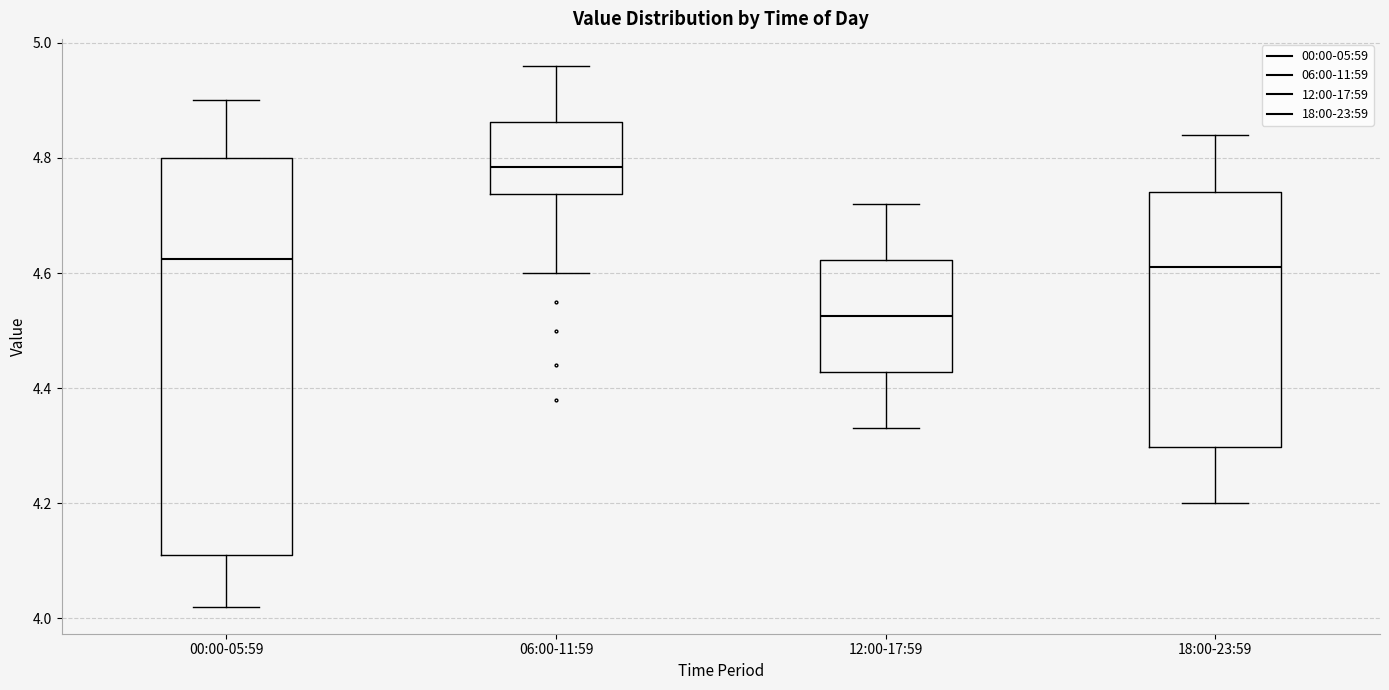

Reading left to right, transcribe this box plot: for each box, give where its median line is, the range the box spans, and where its two whiskers end, as read against the y-axis. The values are not printed on the chart, so give them approximately, as read against the axis.

00:00-05:59: median 4.62, box 4.12 to 4.80, whiskers 4.02 to 4.90
06:00-11:59: median 4.78, box 4.74 to 4.86, whiskers 4.60 to 4.96
12:00-17:59: median 4.52, box 4.42 to 4.62, whiskers 4.34 to 4.72
18:00-23:59: median 4.62, box 4.30 to 4.74, whiskers 4.20 to 4.84